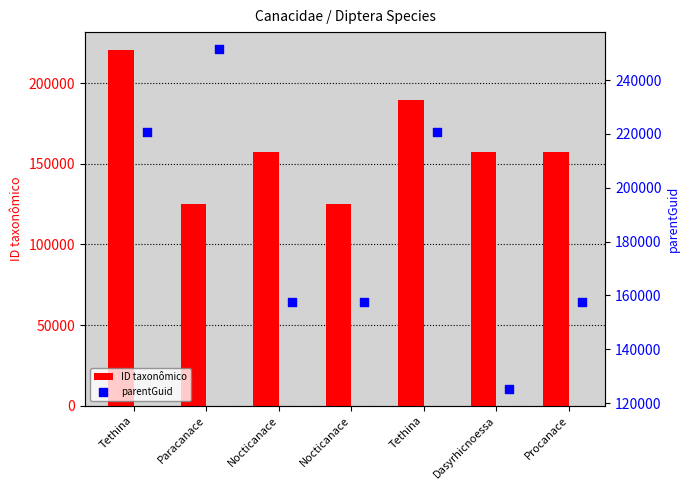

At how many categories does at least one series exceed 140545?

7